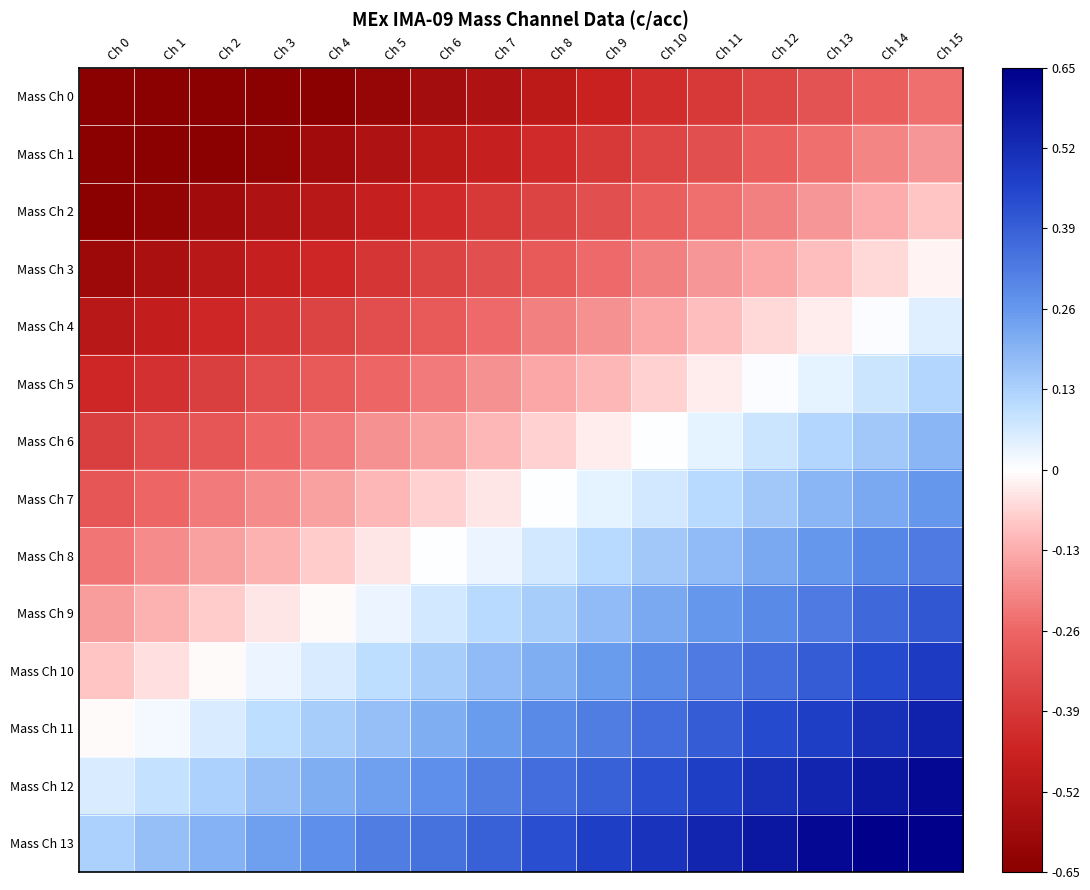

Which series has the largest range (max minus min)?

Mass Ch 2